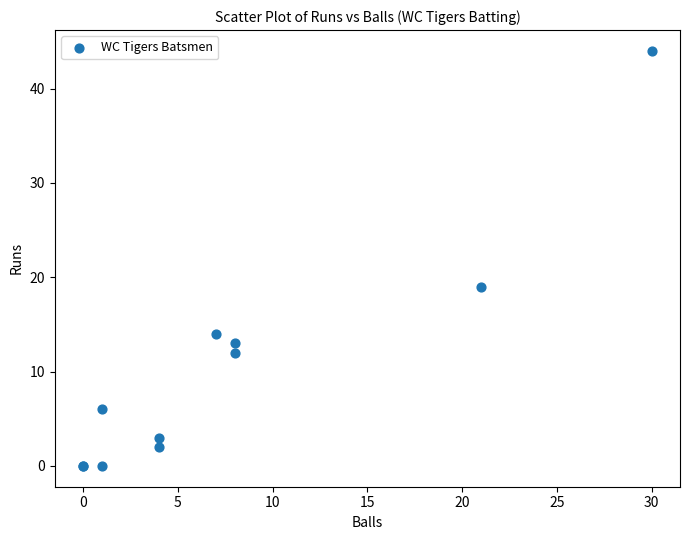

What Y value in the scatter plot is closest to 22?

19